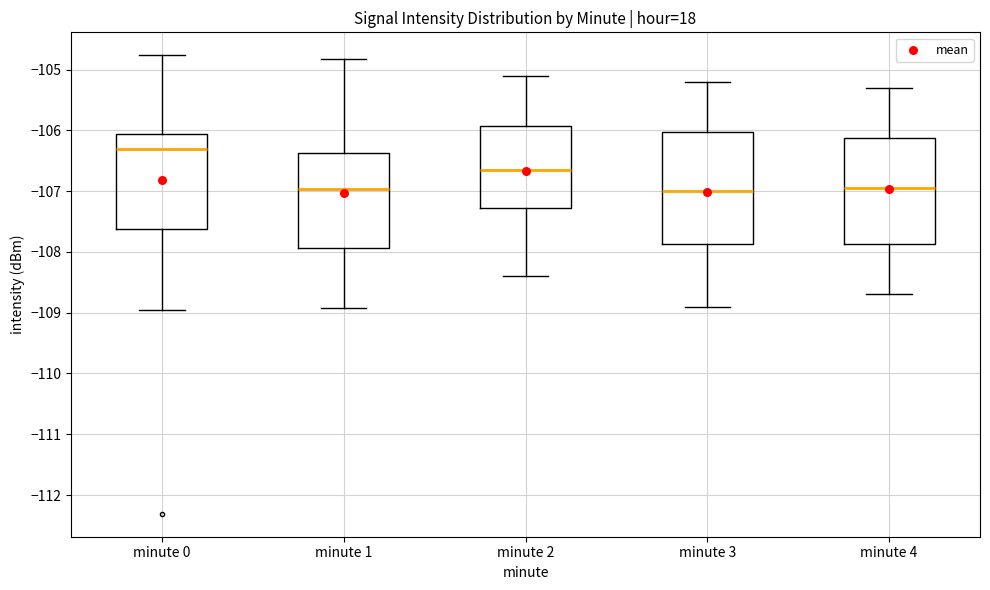

Reading left to right, read every box against the y-axis: the position of its median line, the range the box covers, and the ends of its whiskers. The values are not printed on the chart, so give them approximately, as read against the axis.

minute 0: median -106.3, box -107.6 to -106.1, whiskers -109.0 to -104.8
minute 1: median -107.0, box -107.9 to -106.4, whiskers -108.9 to -104.8
minute 2: median -106.6, box -107.3 to -105.9, whiskers -108.4 to -105.1
minute 3: median -107.0, box -107.9 to -106.0, whiskers -108.9 to -105.2
minute 4: median -106.9, box -107.9 to -106.1, whiskers -108.7 to -105.3